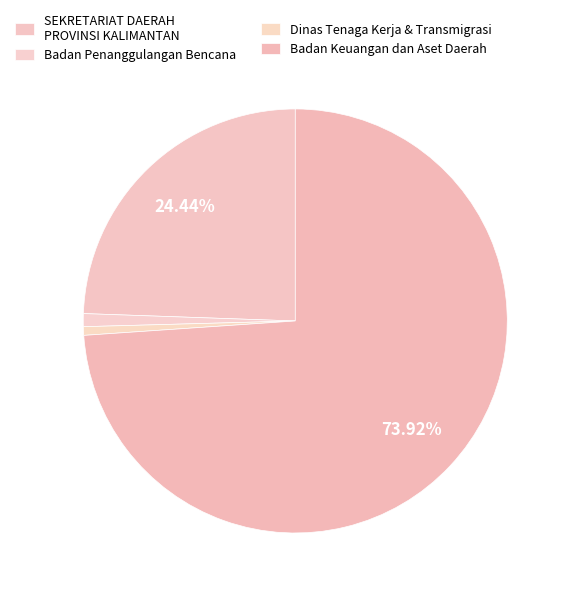

Count the number of slices in the pie.

4